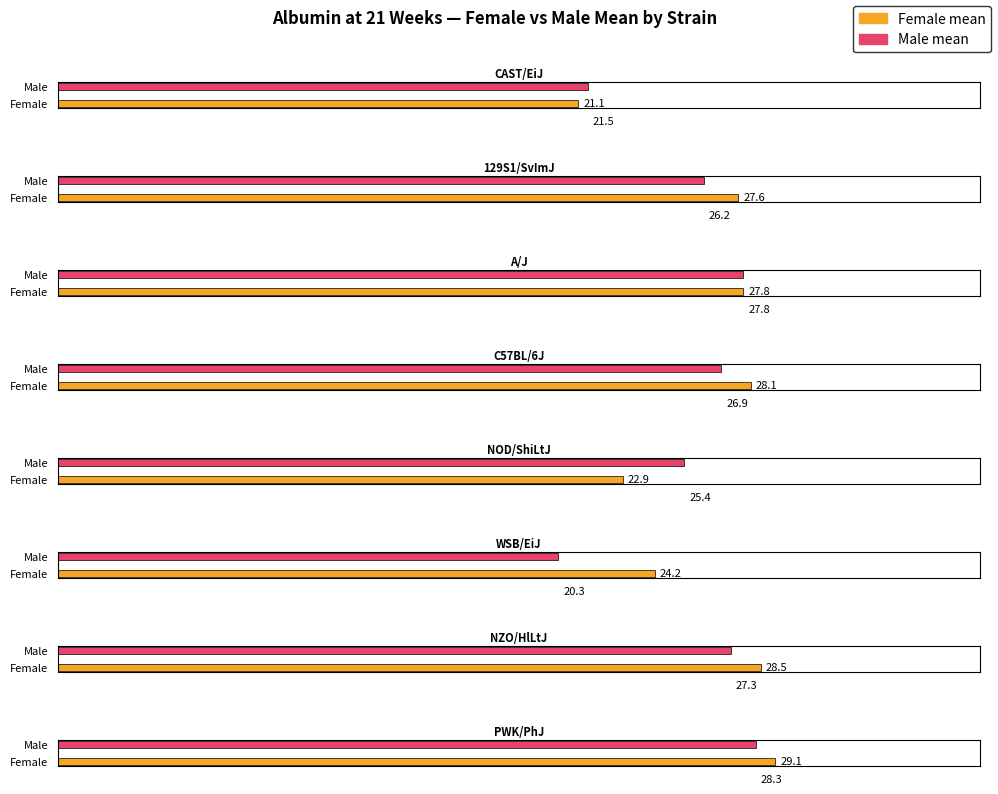

How many values in the mean_f series exceed 27?

5